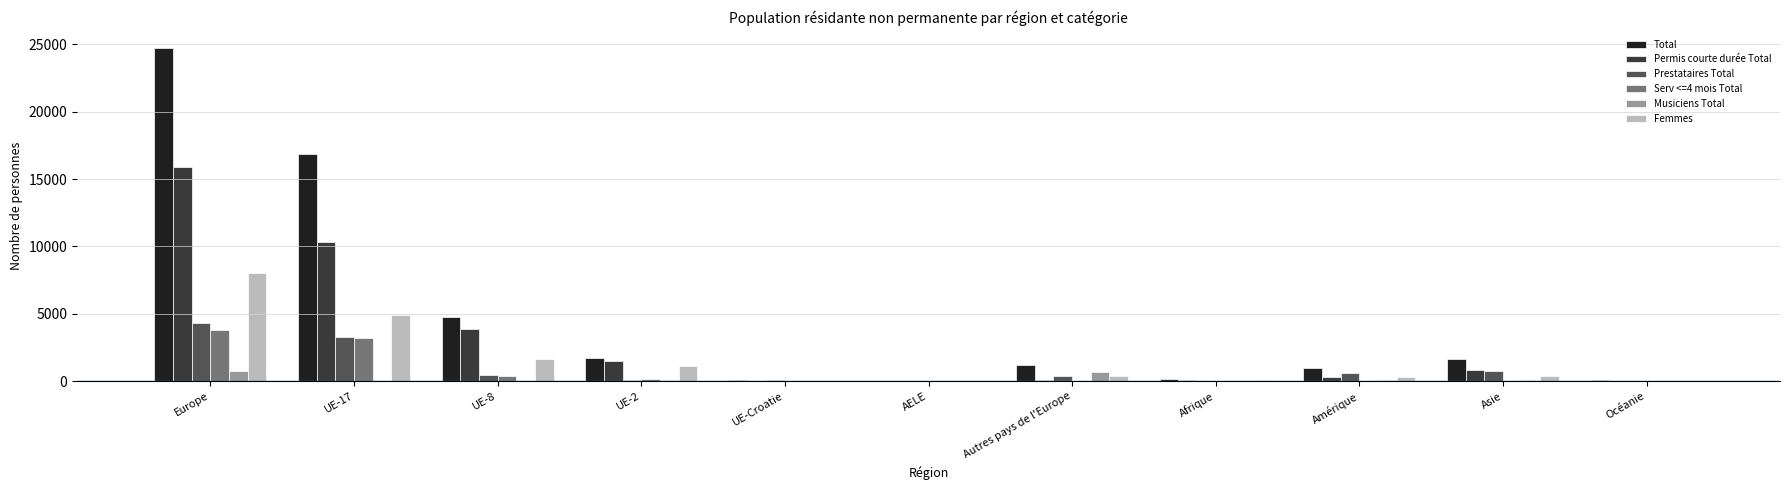

The Prestataires Total series shows 54 at Afrique. True or false?

True